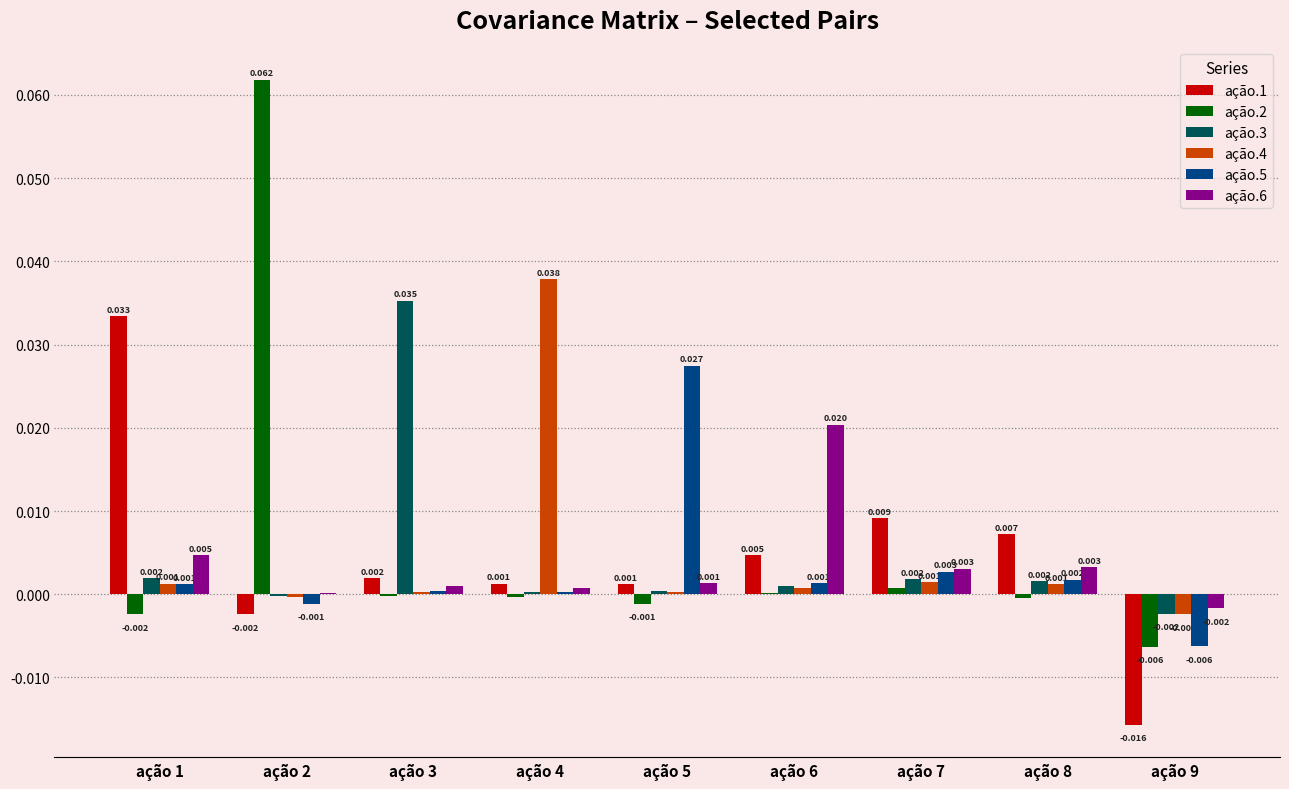

Is the value of ação.6 at ação 1 greater than the value of ação.2 at ação 6?

Yes